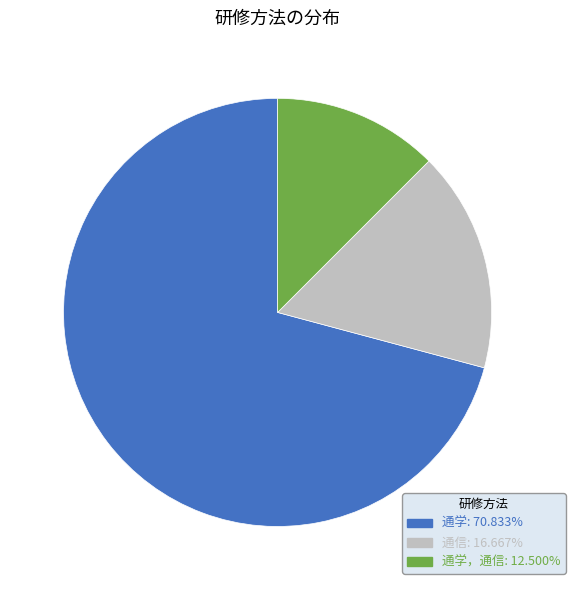

How many segments does this pie chart have?

3